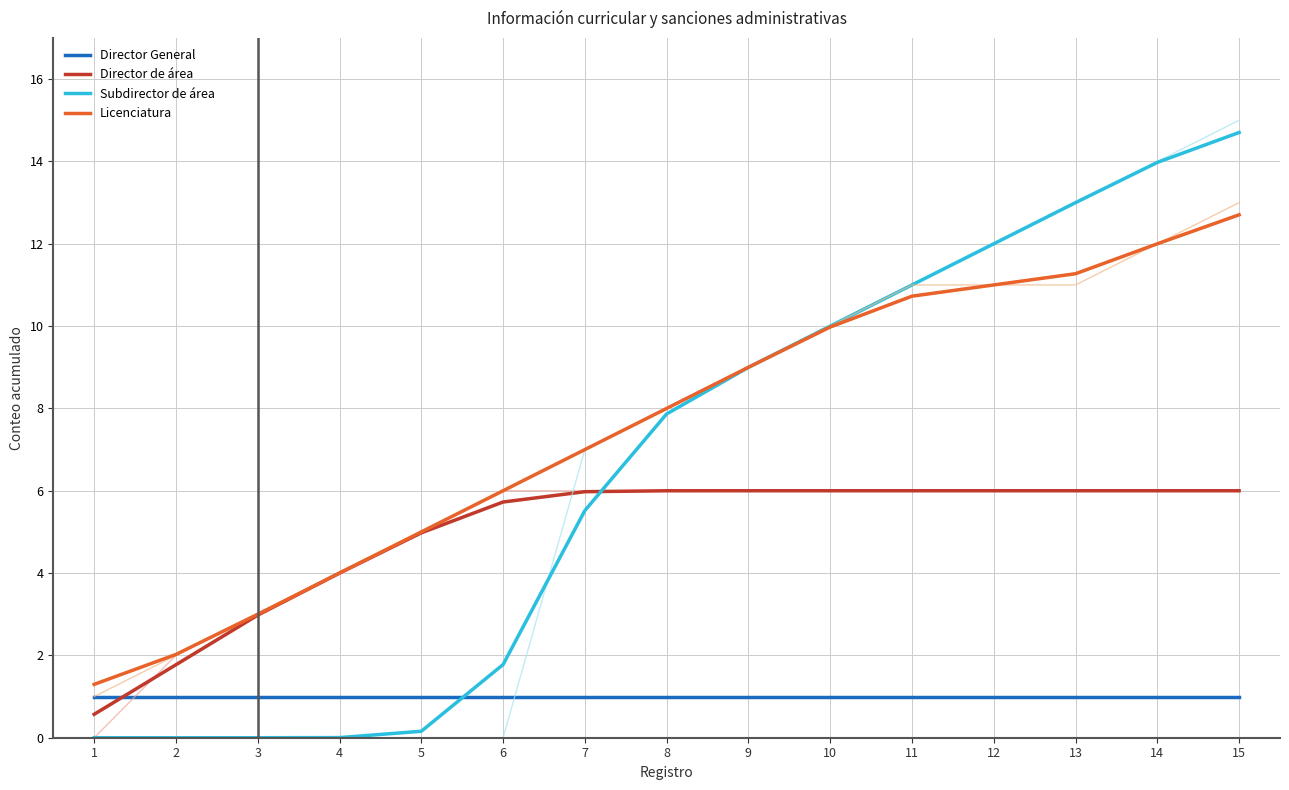

How many categories are shown in the chart?

15